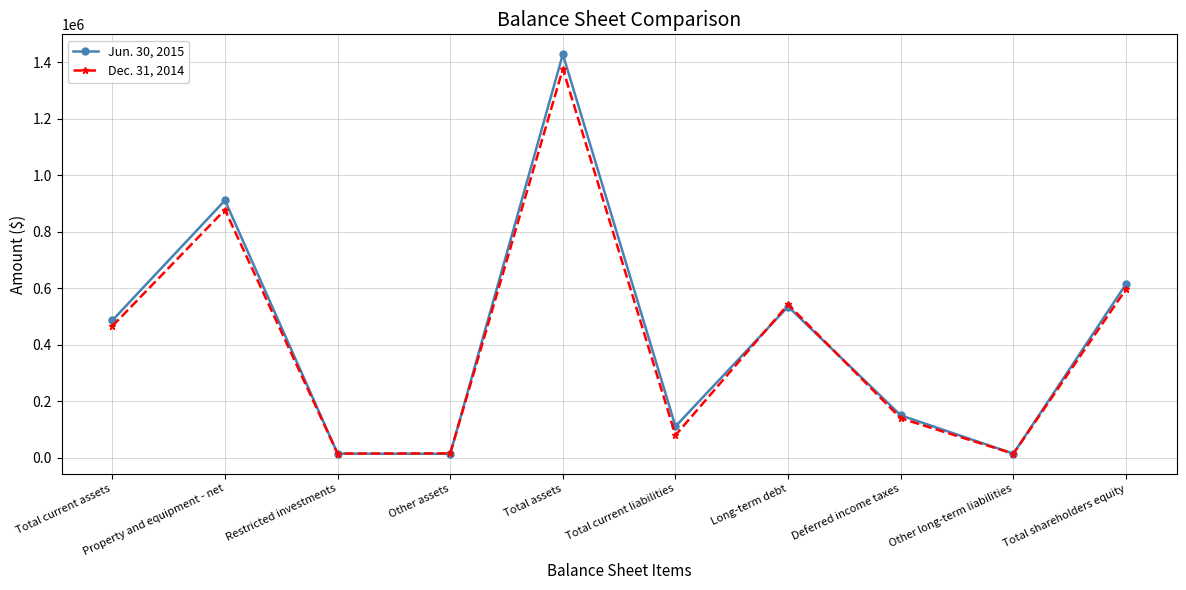

Rank the series by their average value, from highest to lowest.

Jun. 30, 2015, Dec. 31, 2014